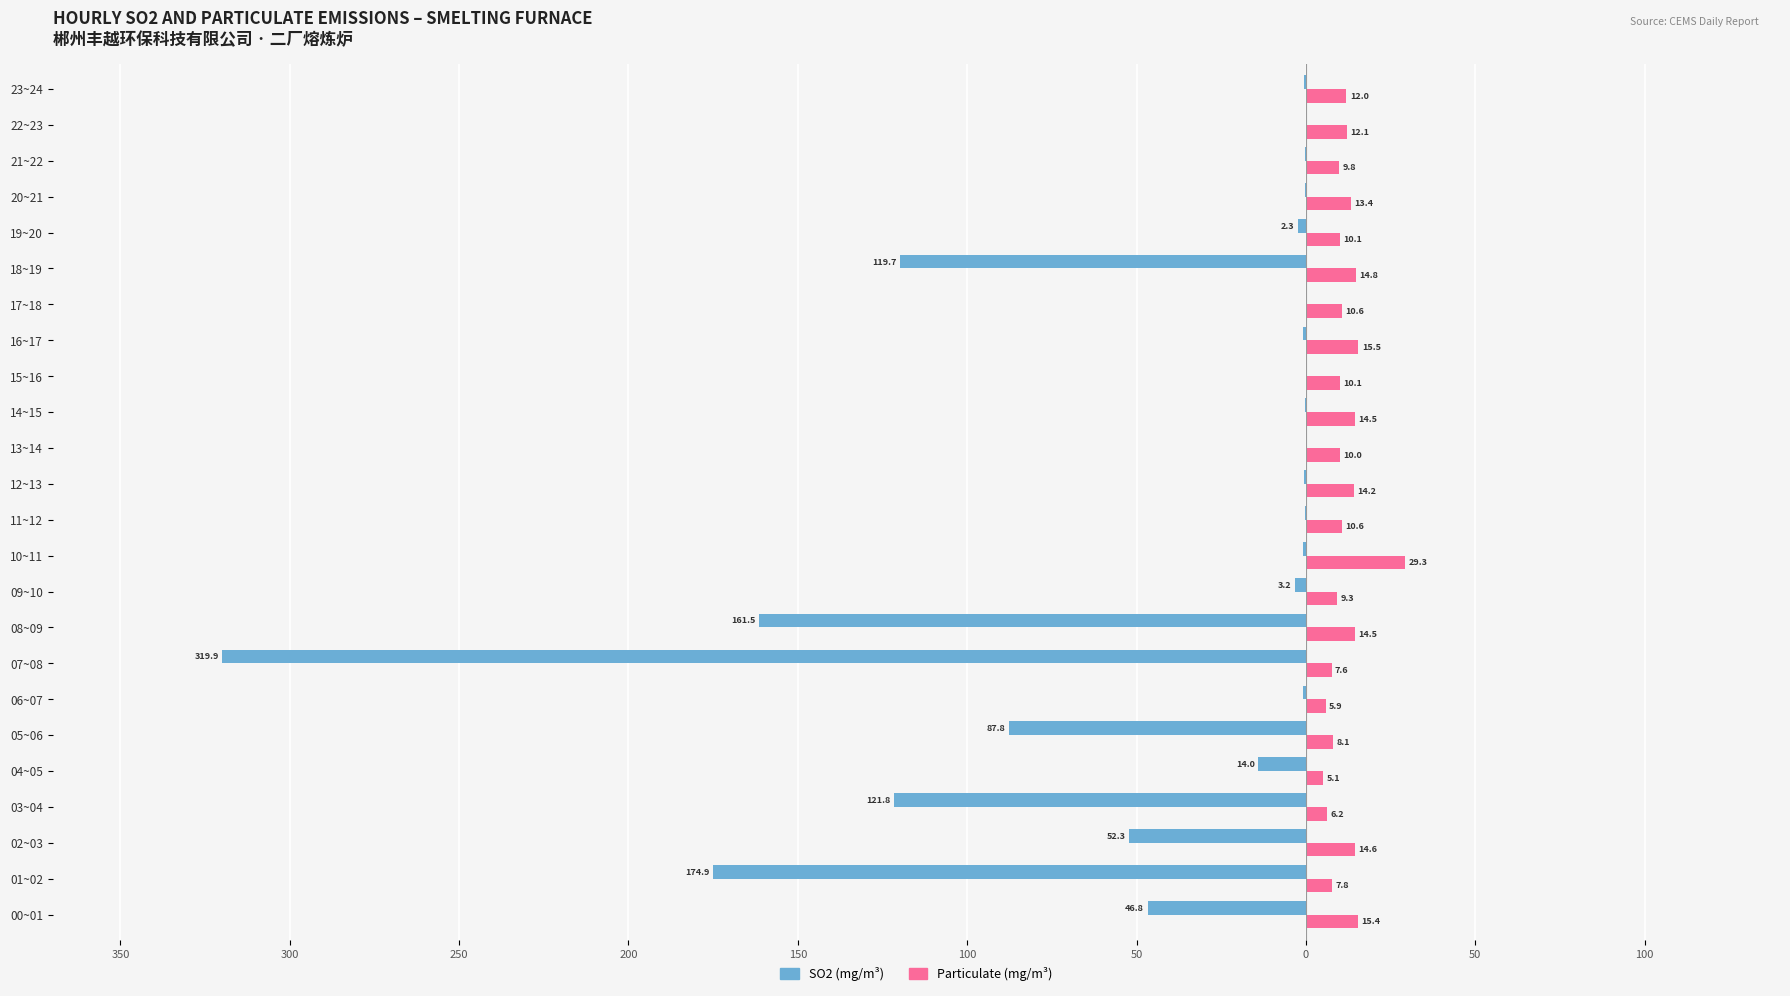

What are all the series names shown in the legend?

SO2 (mg/m³), Particulate (mg/m³)